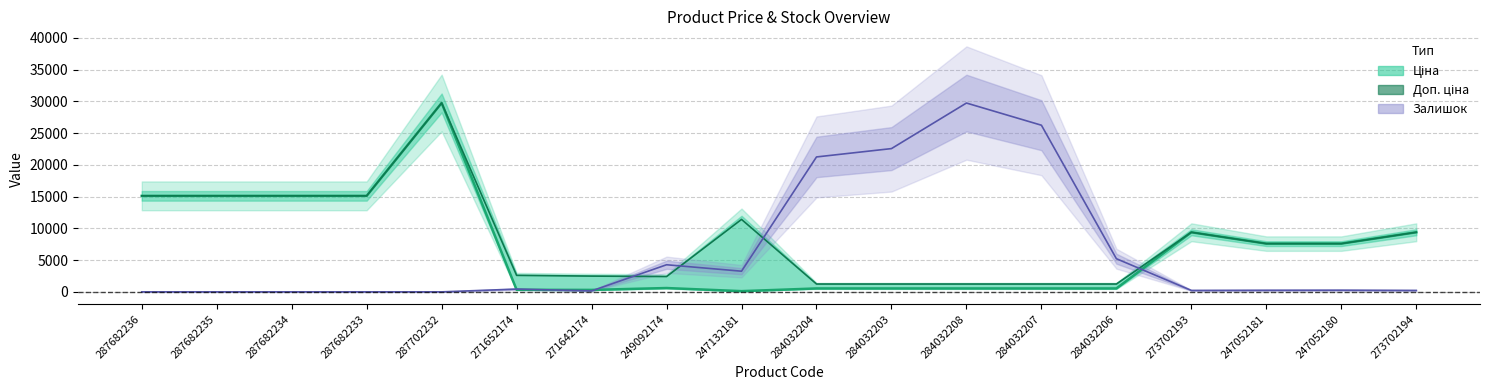

What is the highest value of the Ціна series?

29747.2